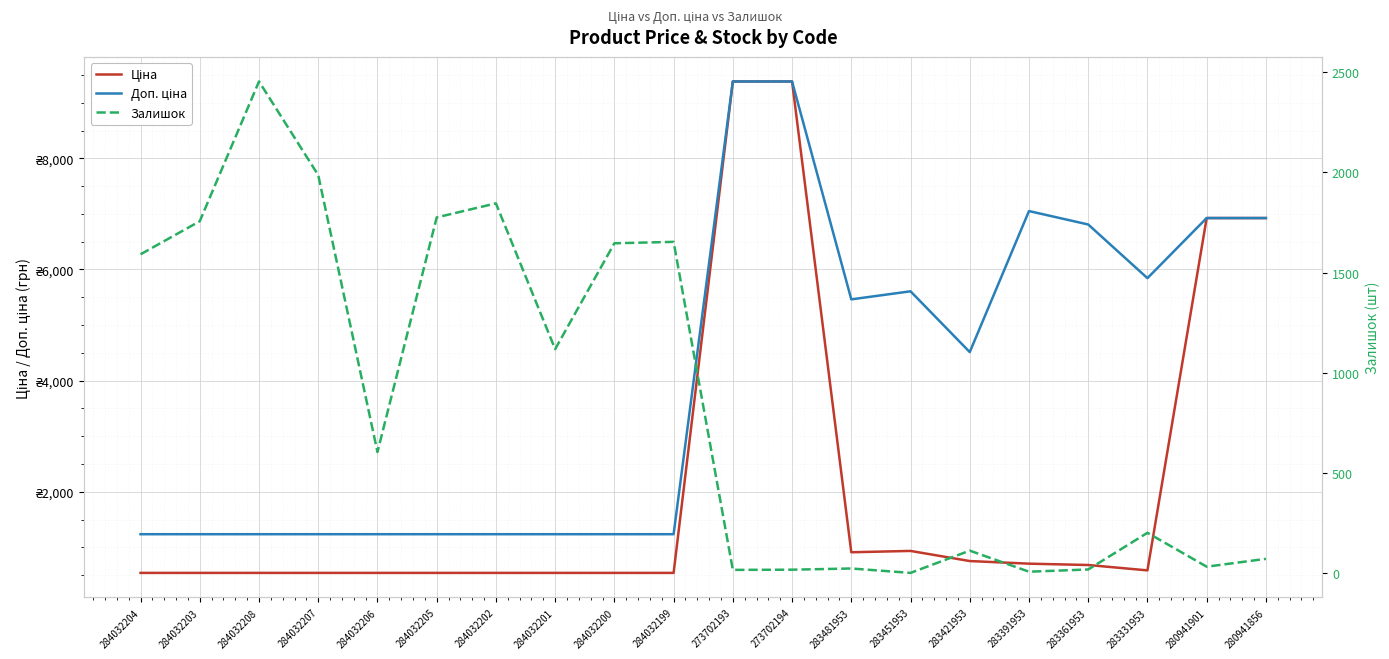

How many series are shown in this chart?

3